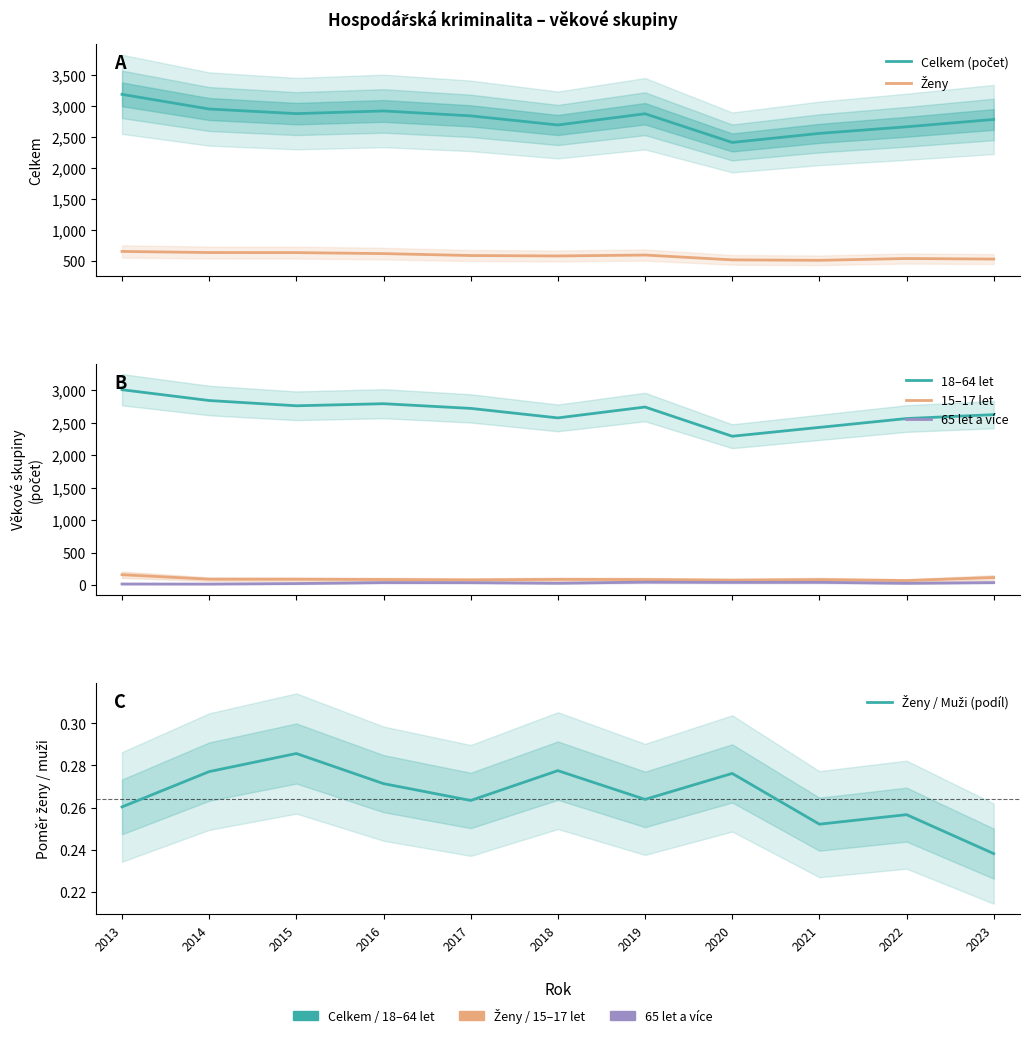

List the labels in order of 15–17 let value, smallest first.

2022, 2020, 2017, 2019, 2021, 2016, 2018, 2015, 2014, 2023, 2013